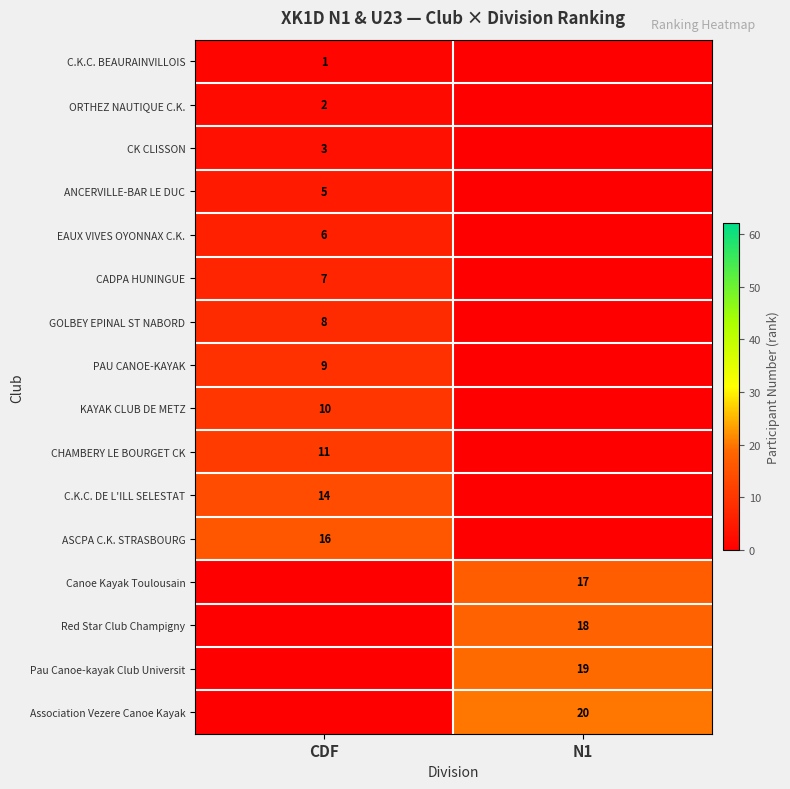

Read the row_14 value at N1.

19